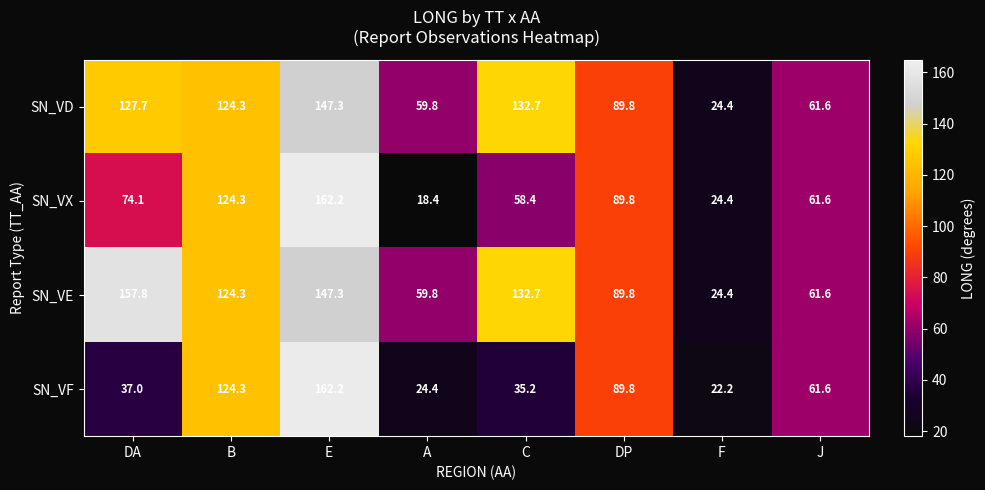

At DA, list the series in order from smallest to largest.

SN_VF, SN_VX, SN_VD, SN_VE